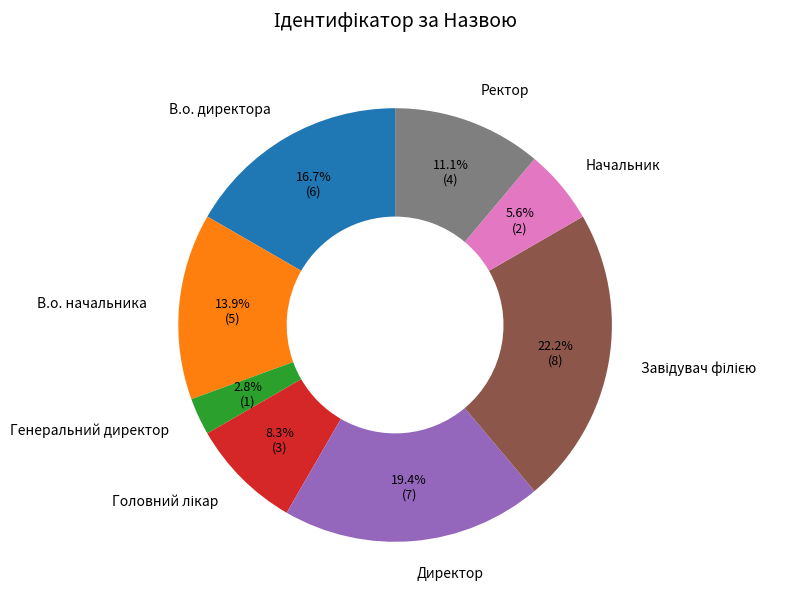

Count the number of slices in the pie.

8